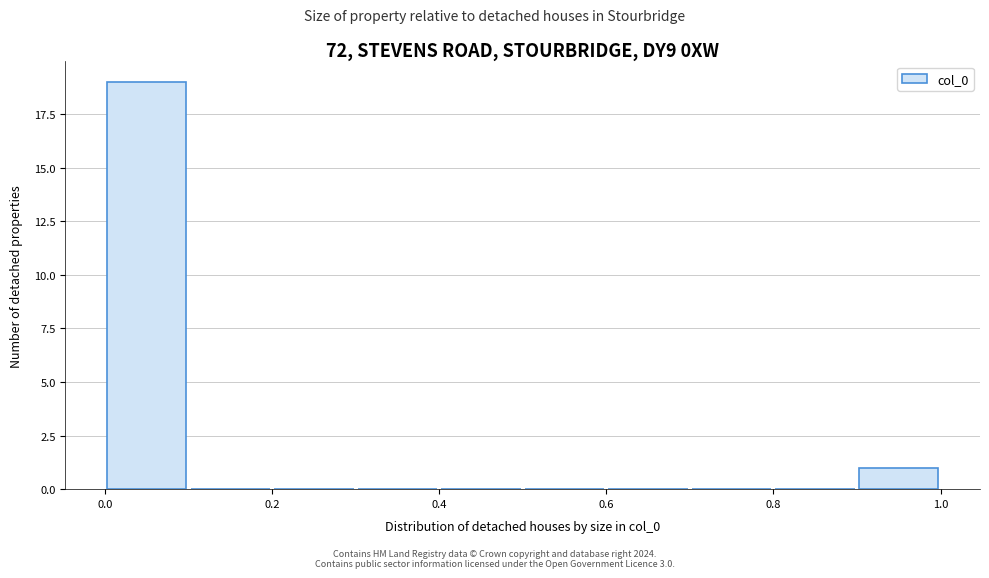

Over which range of the x-axis is the bar tallest?

0.0 to 0.1